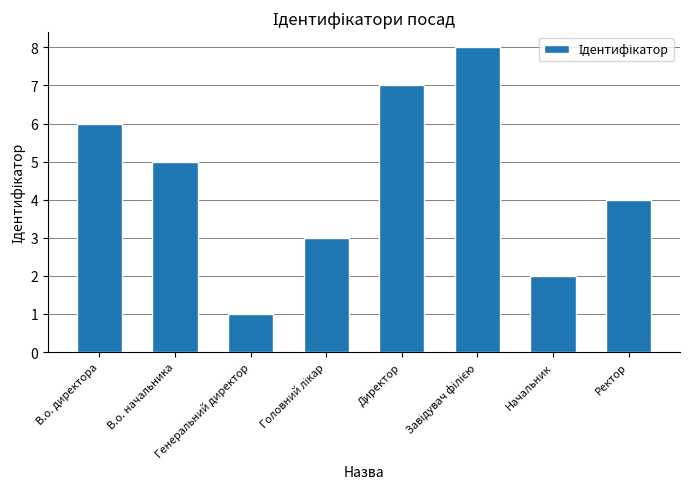

Which label corresponds to the smallest value in the chart?

Генеральний директор